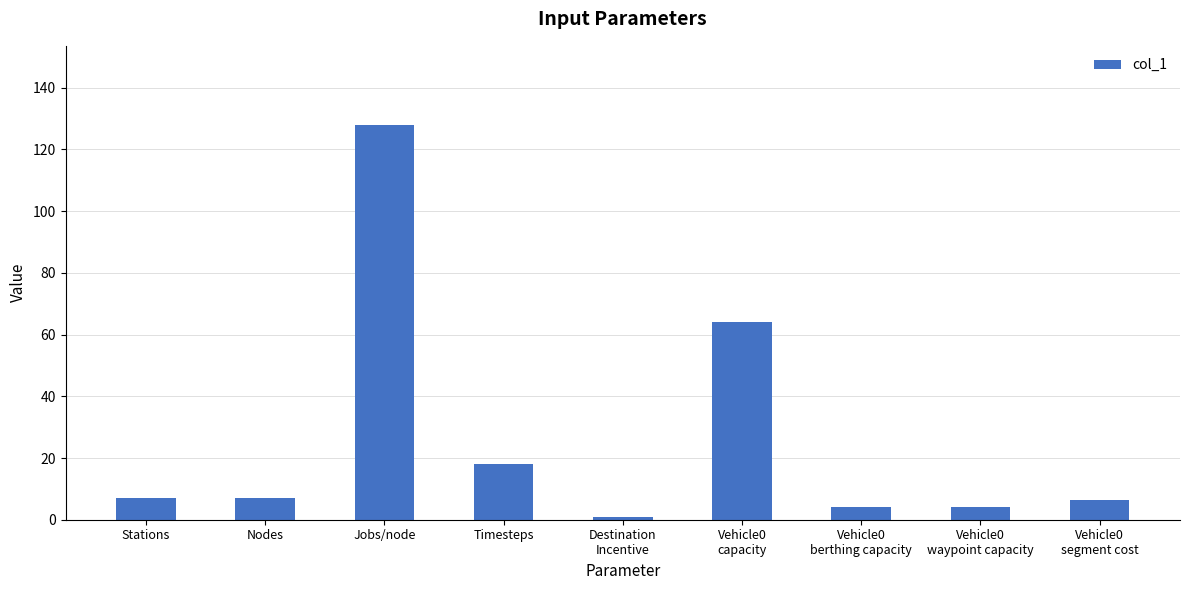

The chart shows a value of 18.0 at Timesteps. True or false?

True